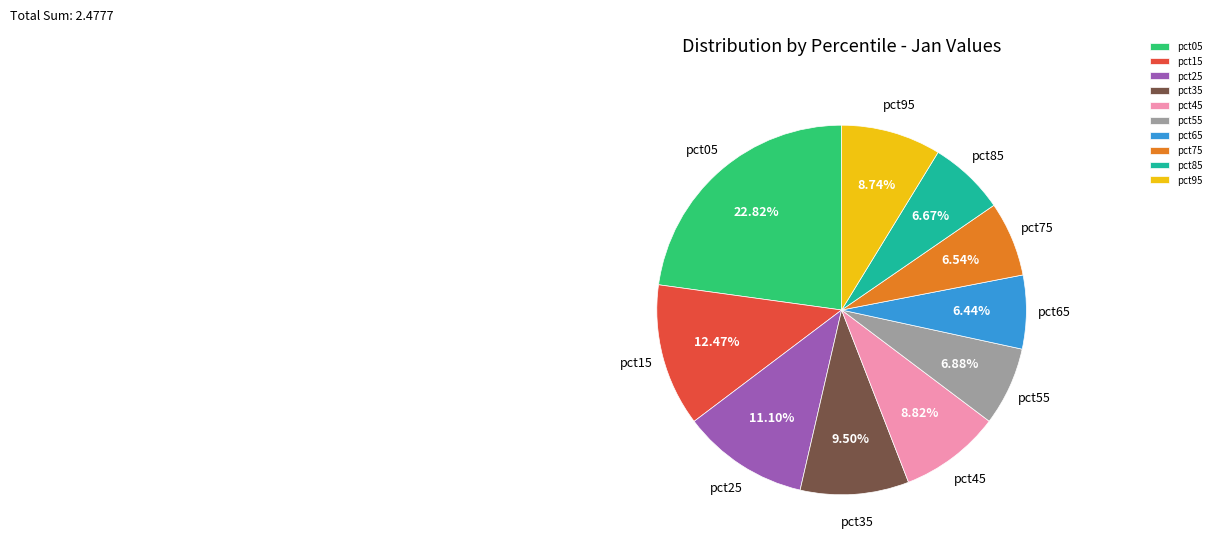

Is there a majority slice in this chart?

No